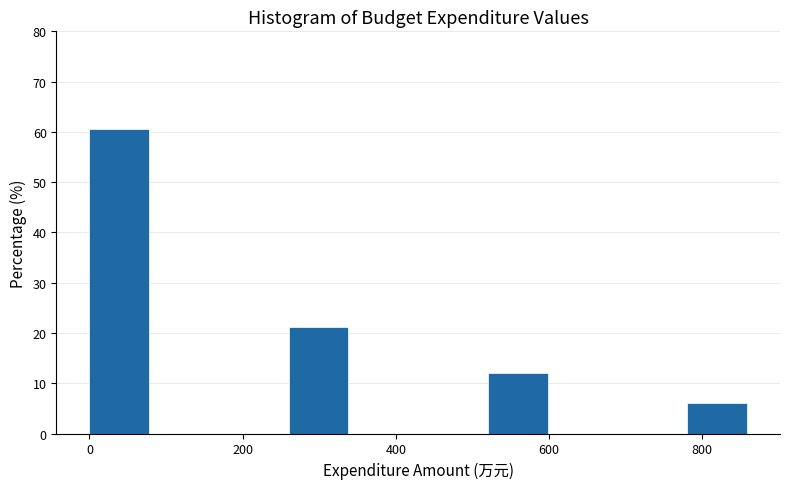

Over which range of the x-axis is the bar tallest?

0 to 80